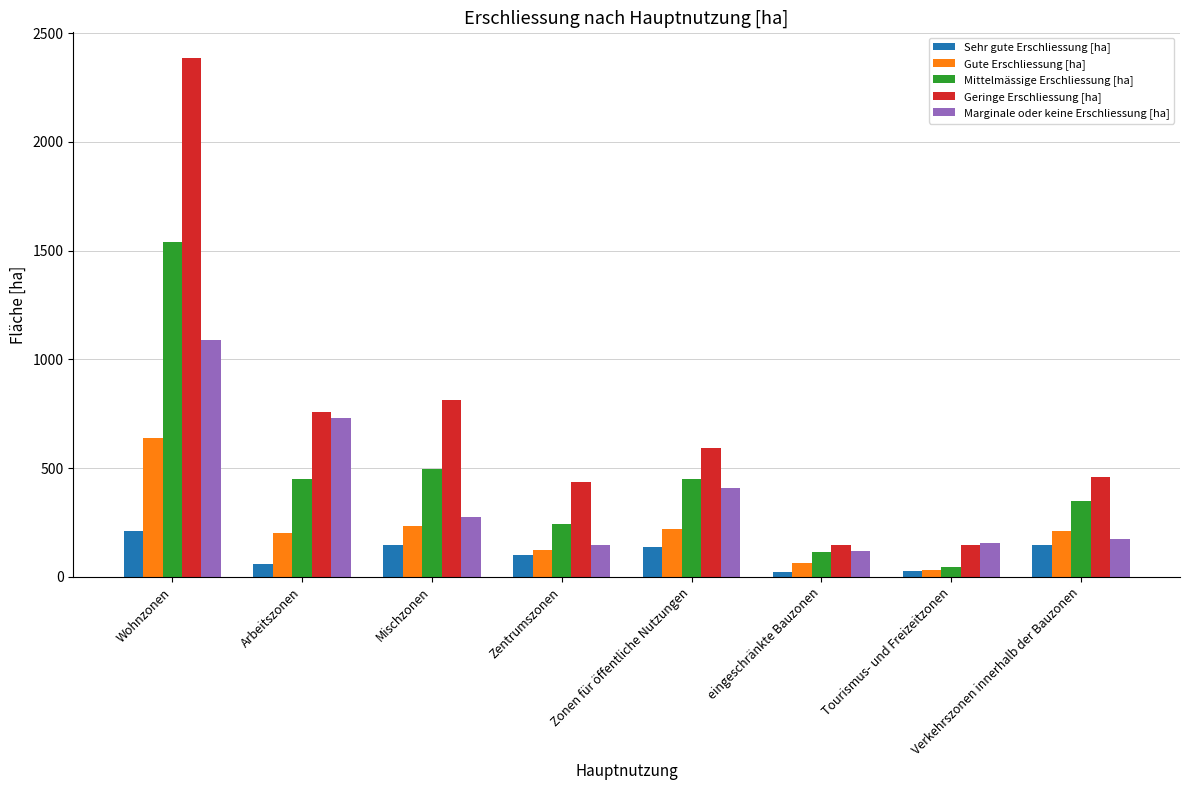

What is the maximum value for Sehr gute Erschliessung [ha]?

212.1